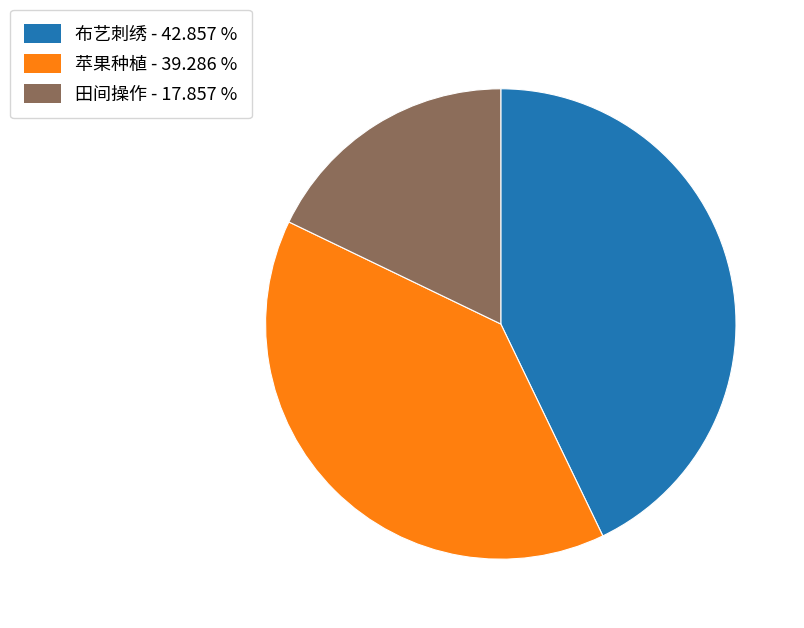

Which category has the biggest portion of the pie?

布艺刺绣